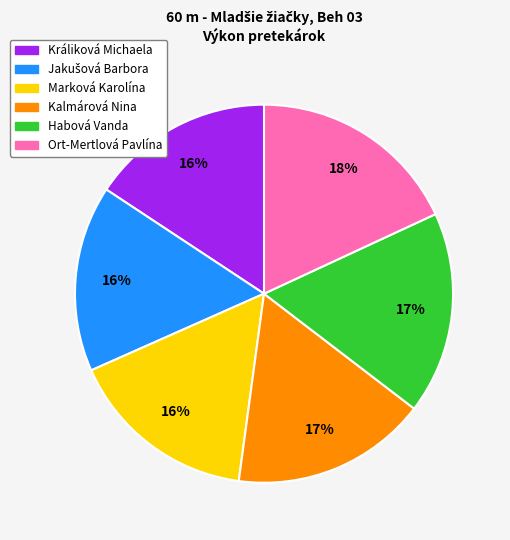

Combined, do Králiková Michaela and Habová Vanda account for over 50%?

No